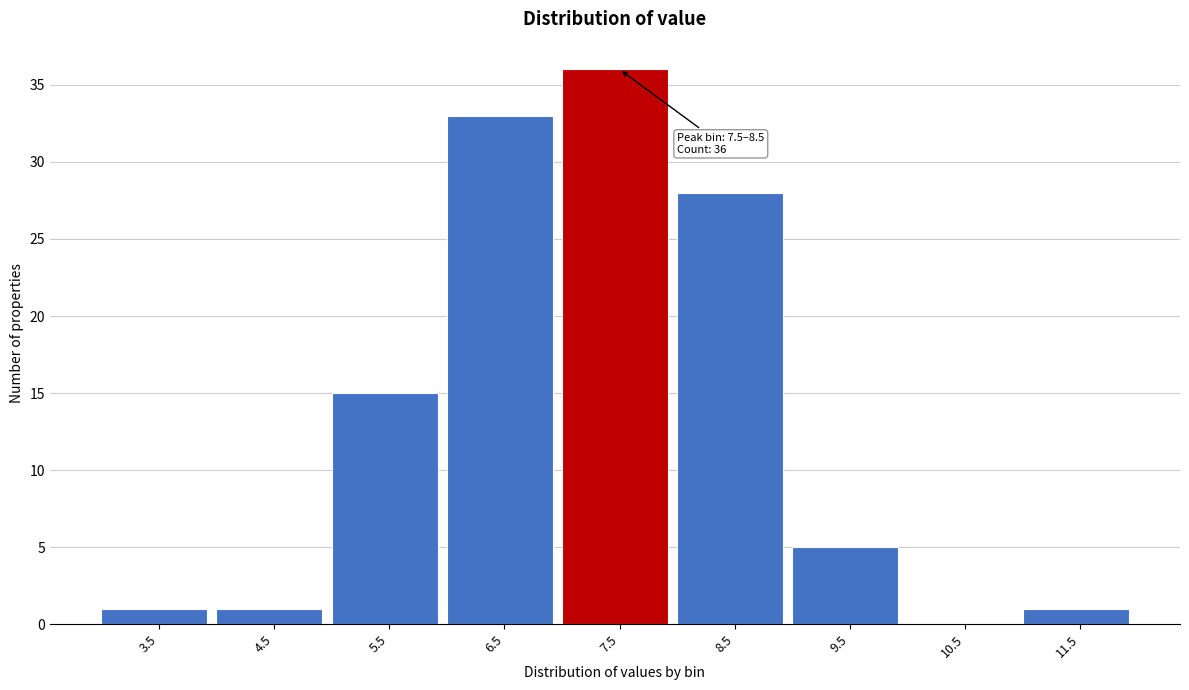

Reading right to left, transcribe all the data shown in this chart.

11.5=1	10.5=0	9.5=5	8.5=28	7.5=36	6.5=33	5.5=15	4.5=1	3.5=1